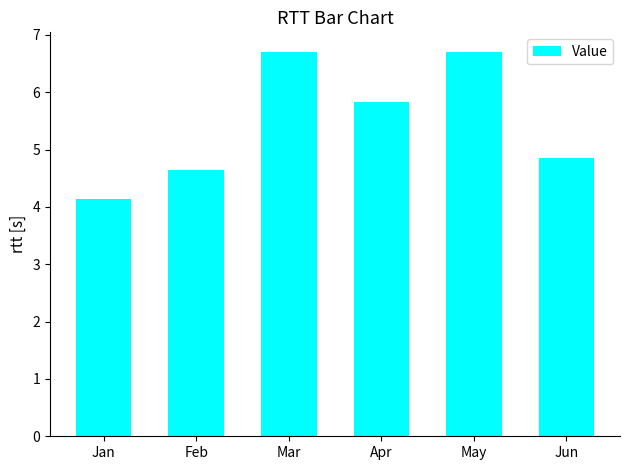

Reading left to right, what are all the values shown in this chart?

Jan=4.1	Feb=4.6	Mar=6.7	Apr=5.8	May=6.7	Jun=4.9